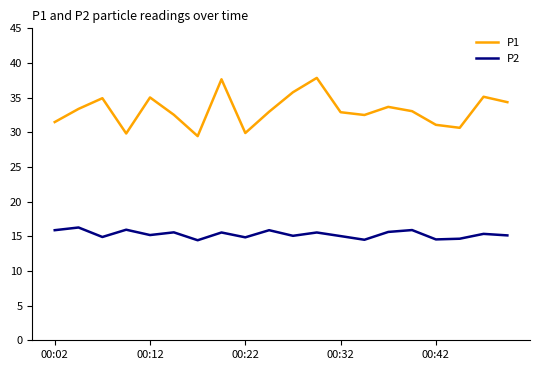

What is the average value of the P1 series?

33.2